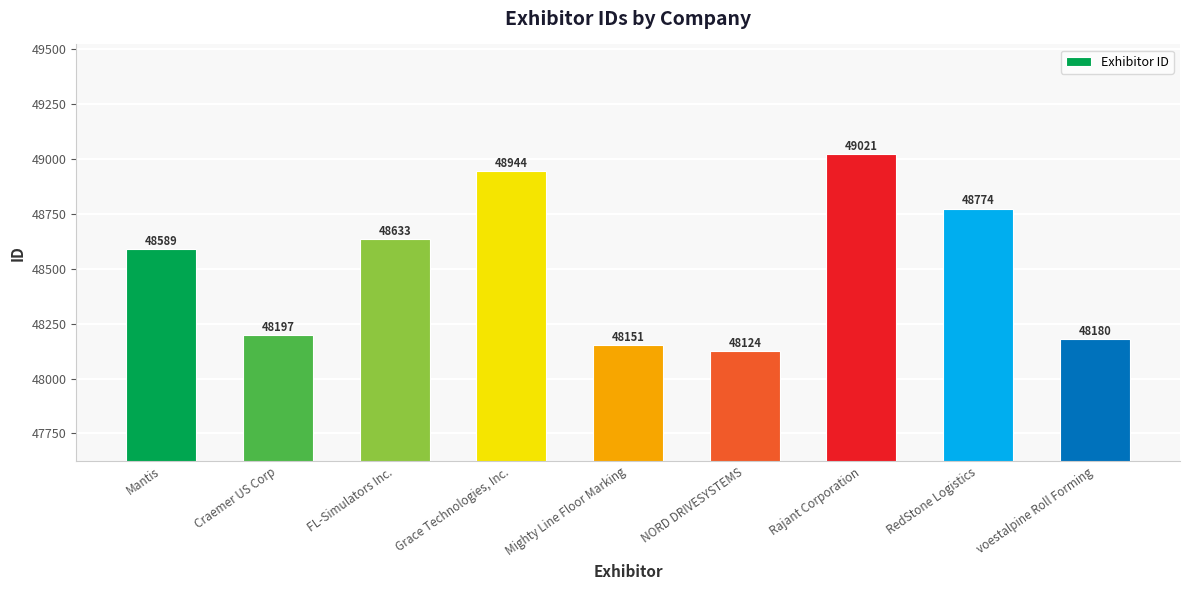

The value at NORD DRIVESYSTEMS is 48124. True or false?

True